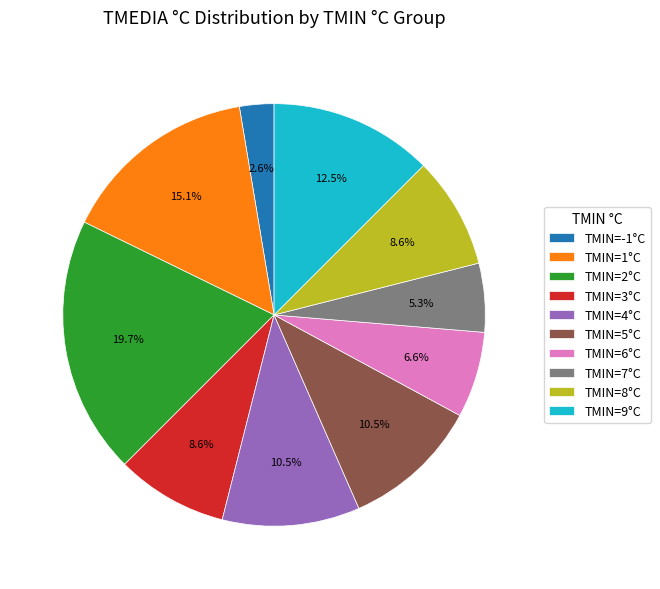

How many segments does this pie chart have?

10